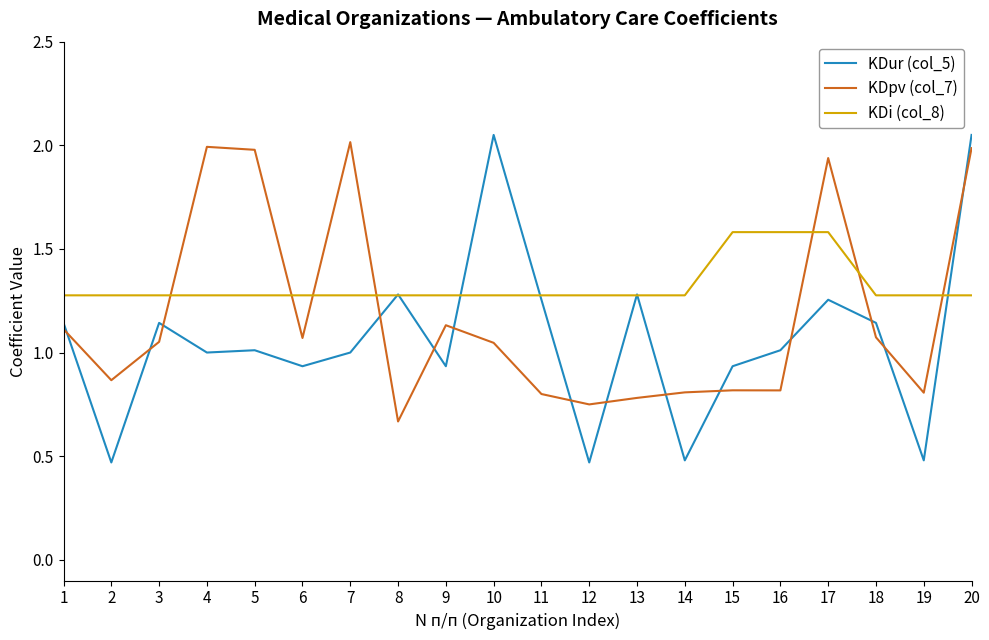

How many lines are shown in the chart?

3